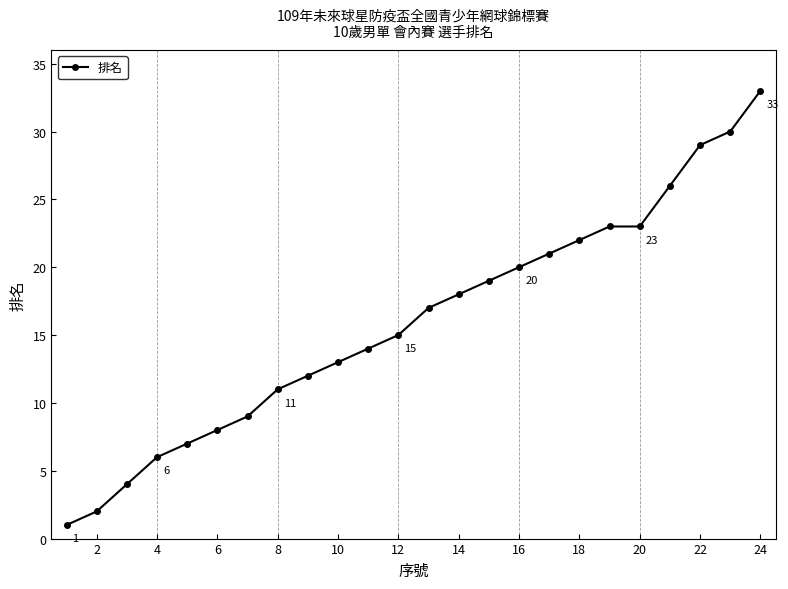

What is the average value?

16